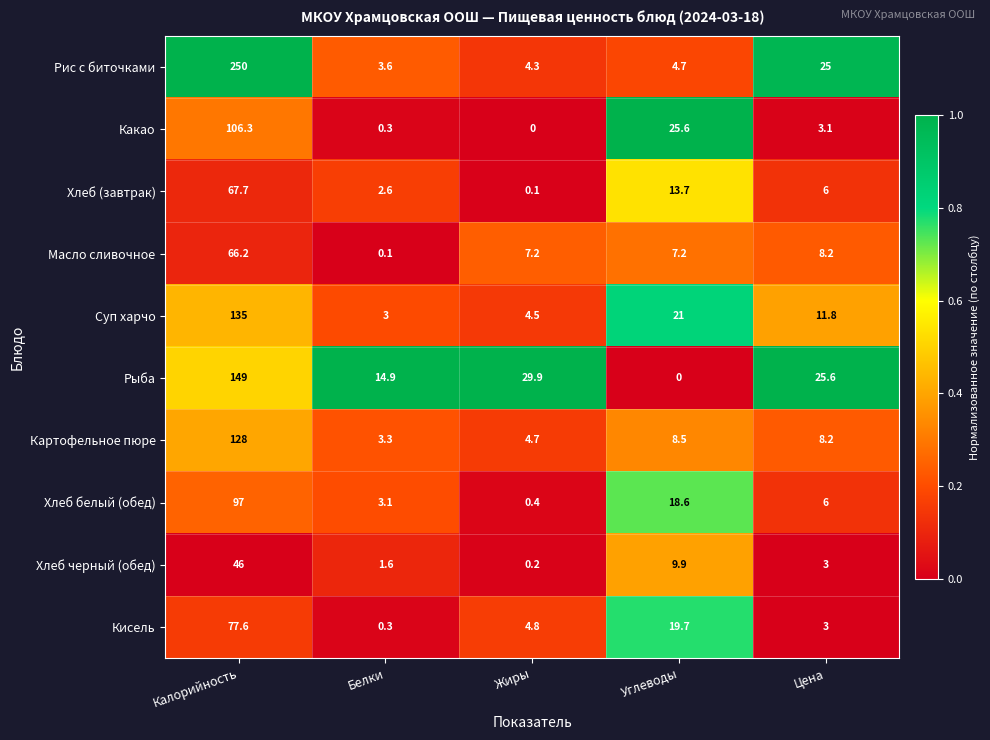

What is the difference between the maximum and minimum values in the Хлеб белый (обед) series?

96.6